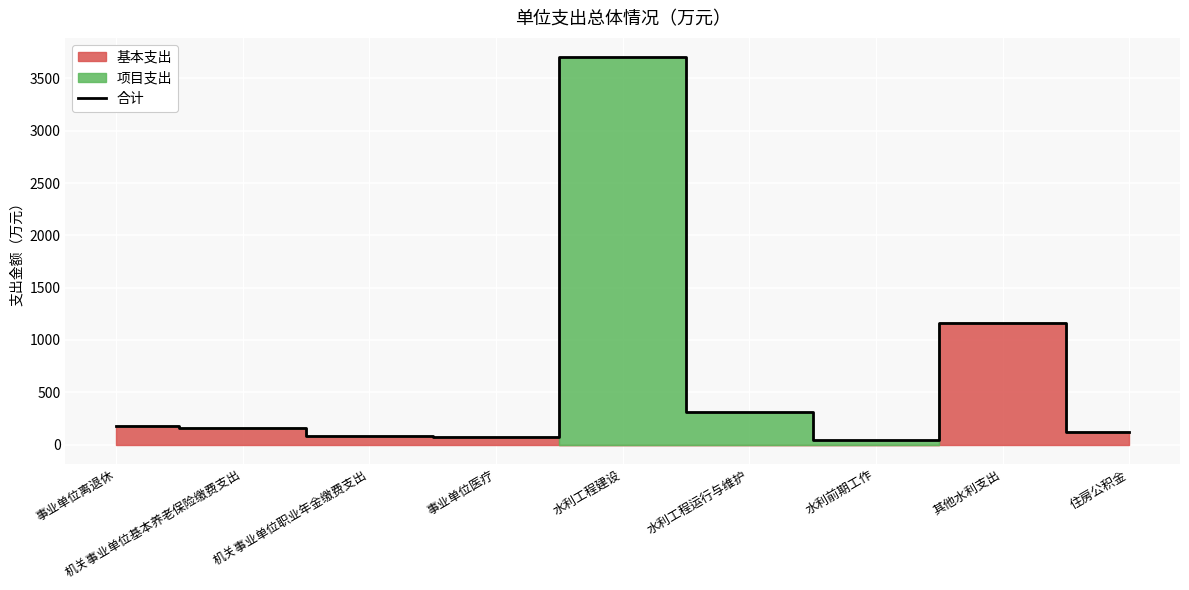

True or false: the data shows 311.0 at 水利工程运行与维护.

True